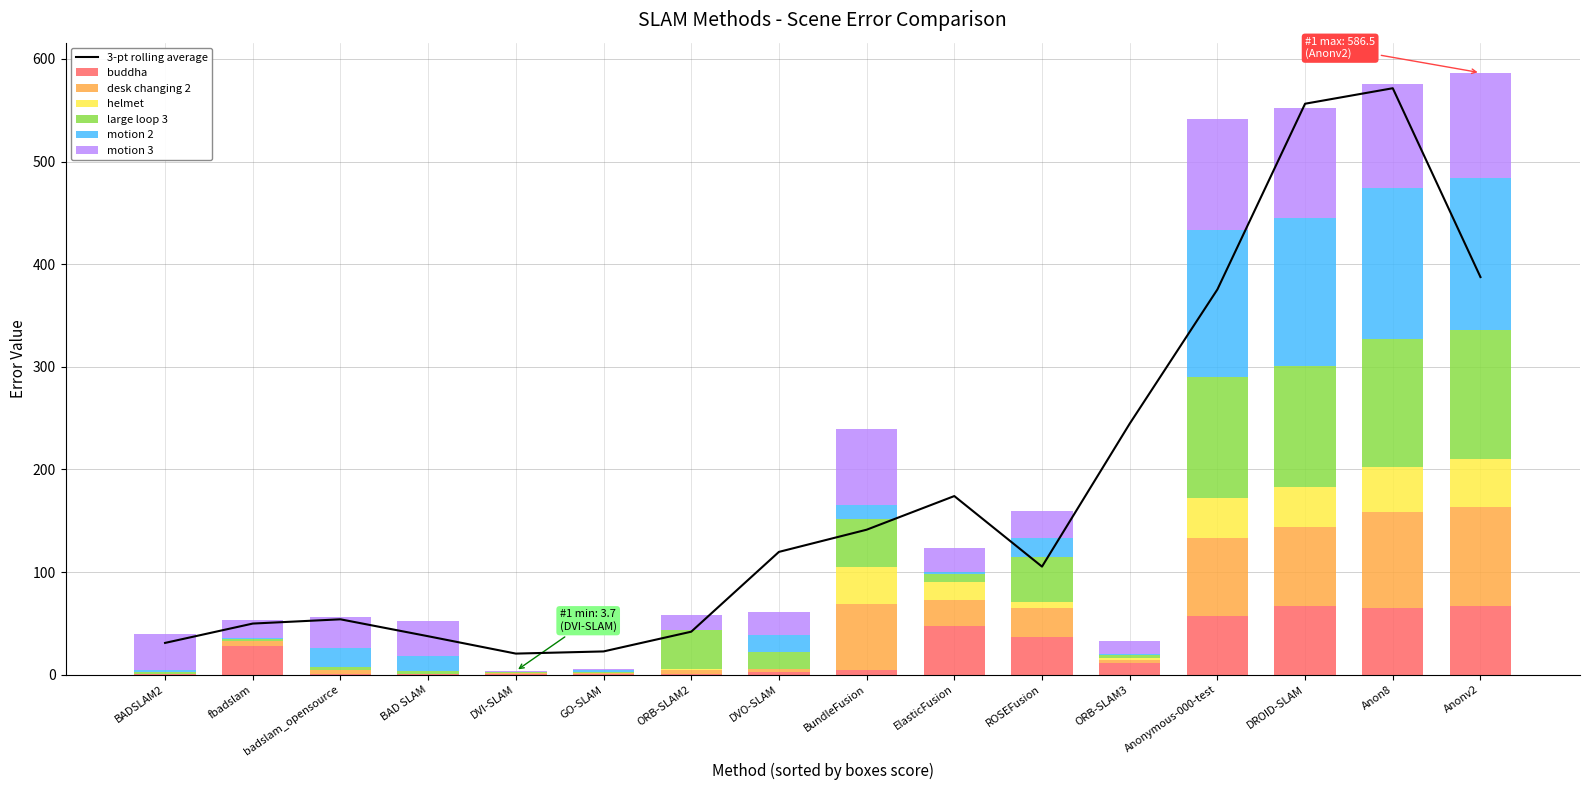

What is the highest value of the buddha series?

67.1